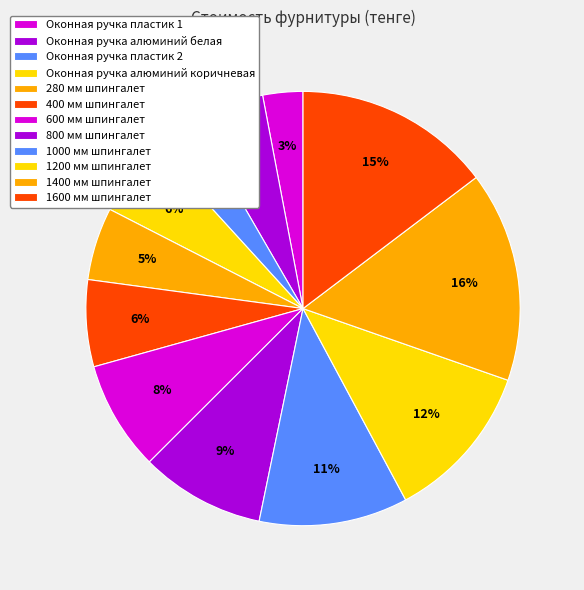

Does 600 мм шпингалет account for over 50% of the chart?

No